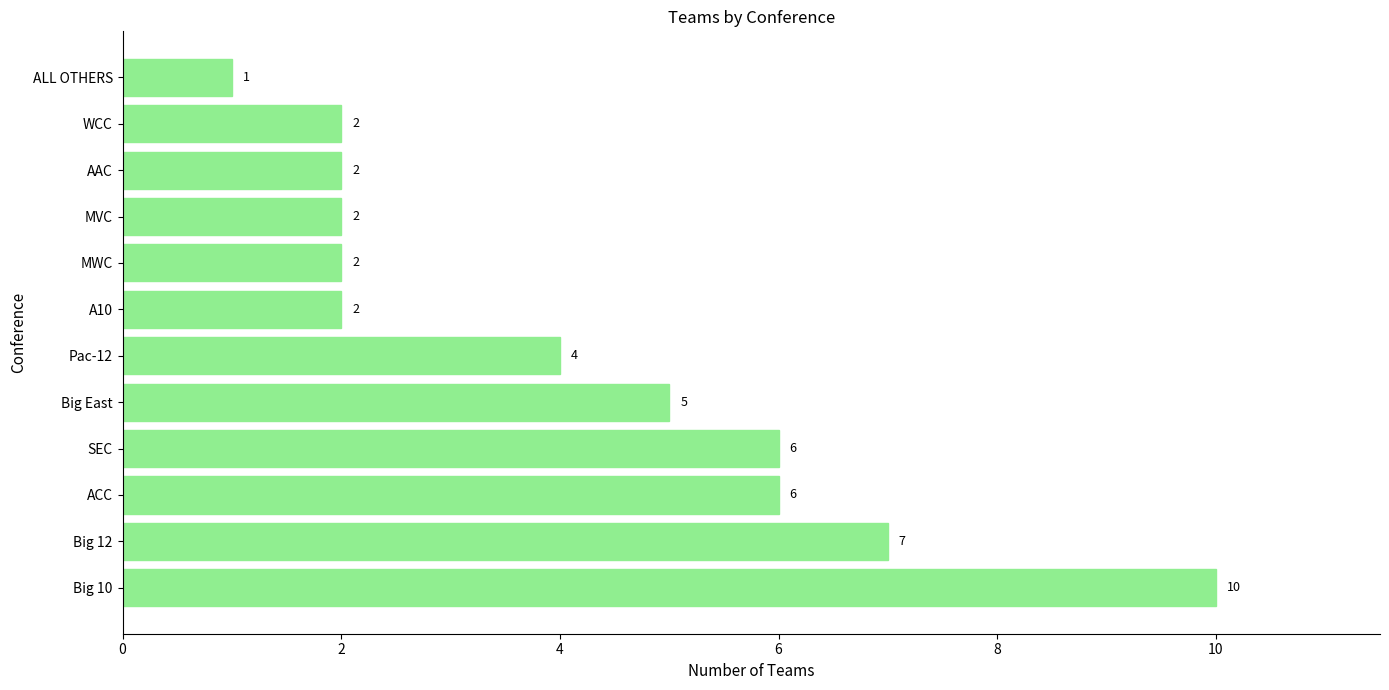

How many distinct data groups are displayed?

1